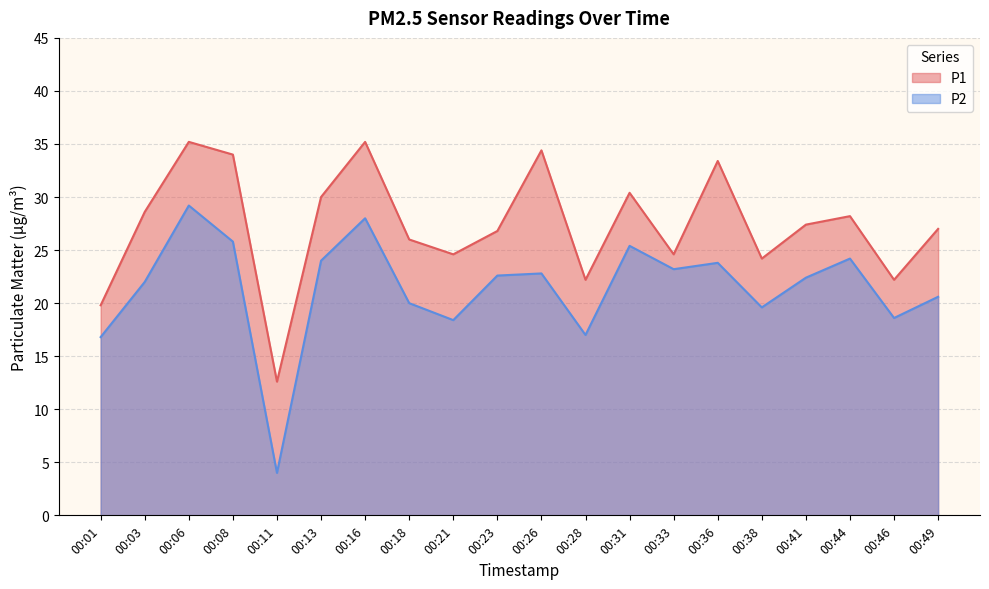

What value does the P2 series have at 00:33?

23.2